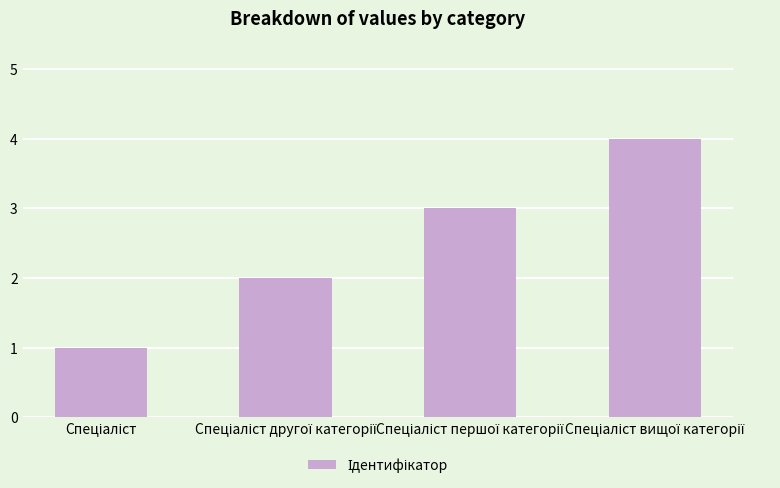

What is the difference between the maximum and minimum values?

3